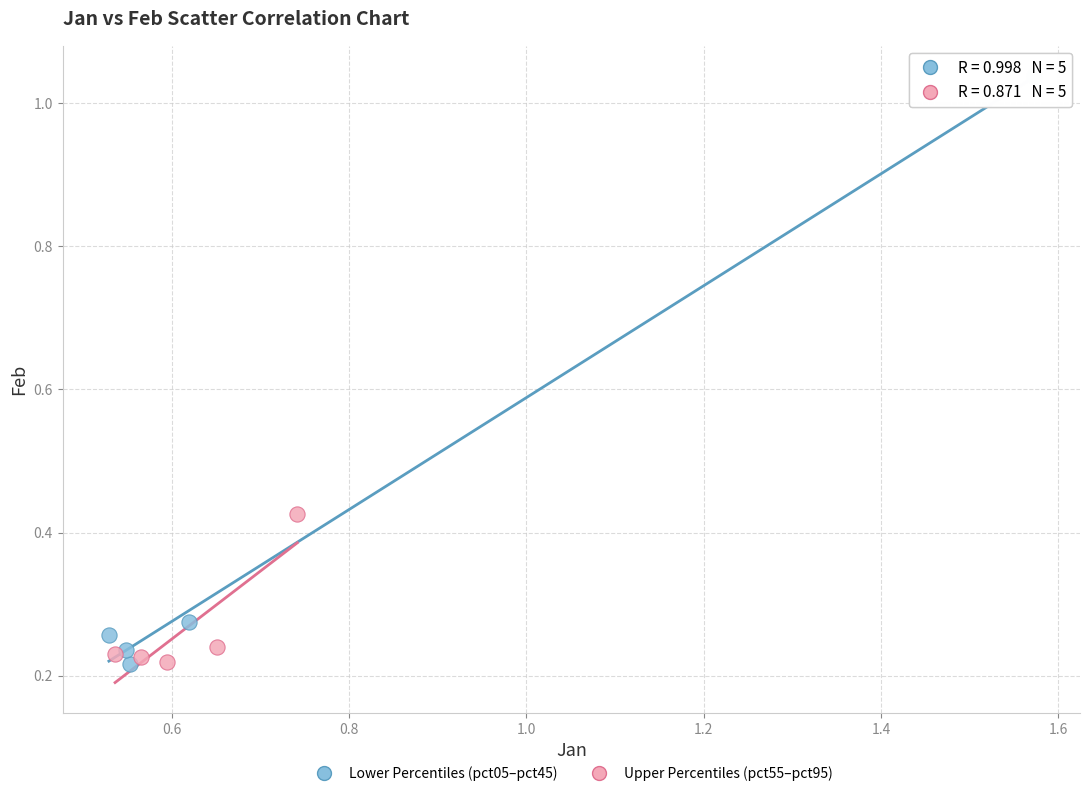

Which series has the widest spread of Y values?

Lower Percentiles (pct05–pct45)